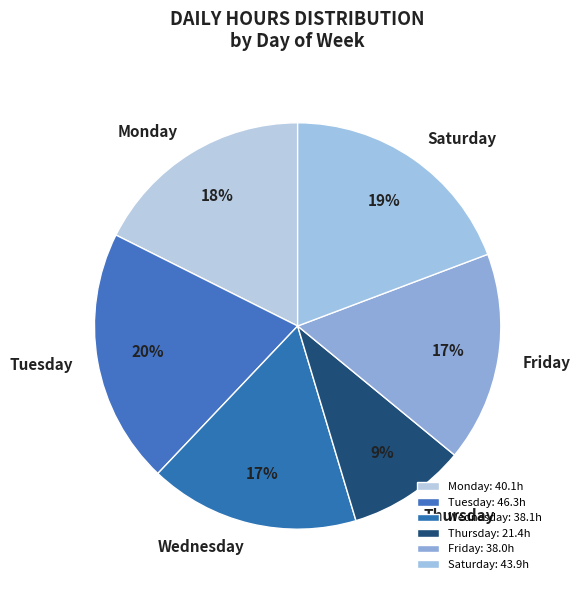

What percentage is the Saturday slice, to the nearest percent?

19%